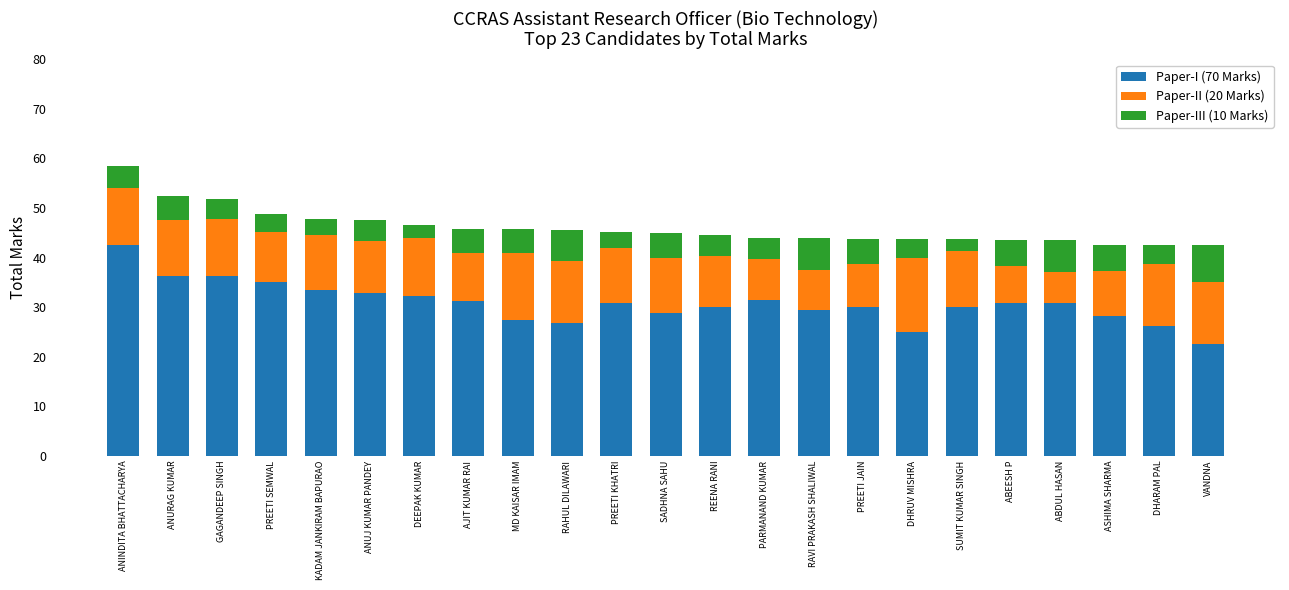

What is the value of the Paper-I (70 Marks) bar at the 15th from the left?

29.5